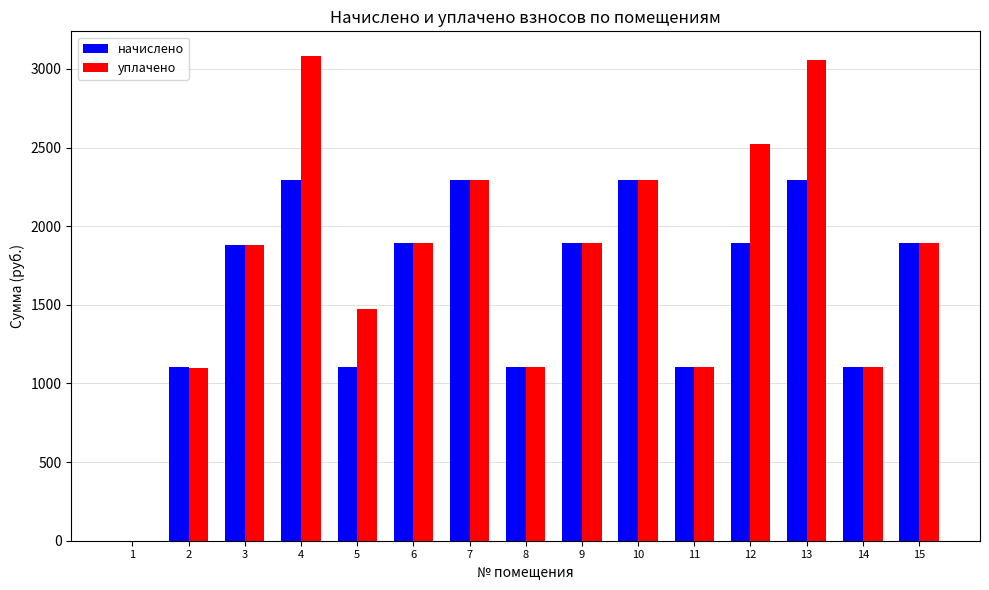

What is the sum of the начислено values at 6 and 1?

1895.1